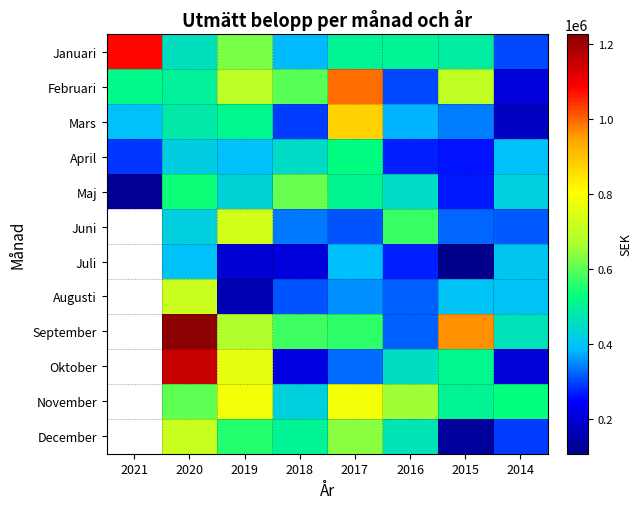

What is the difference between the second highest and second lowest values in the Januari series?

237502.0